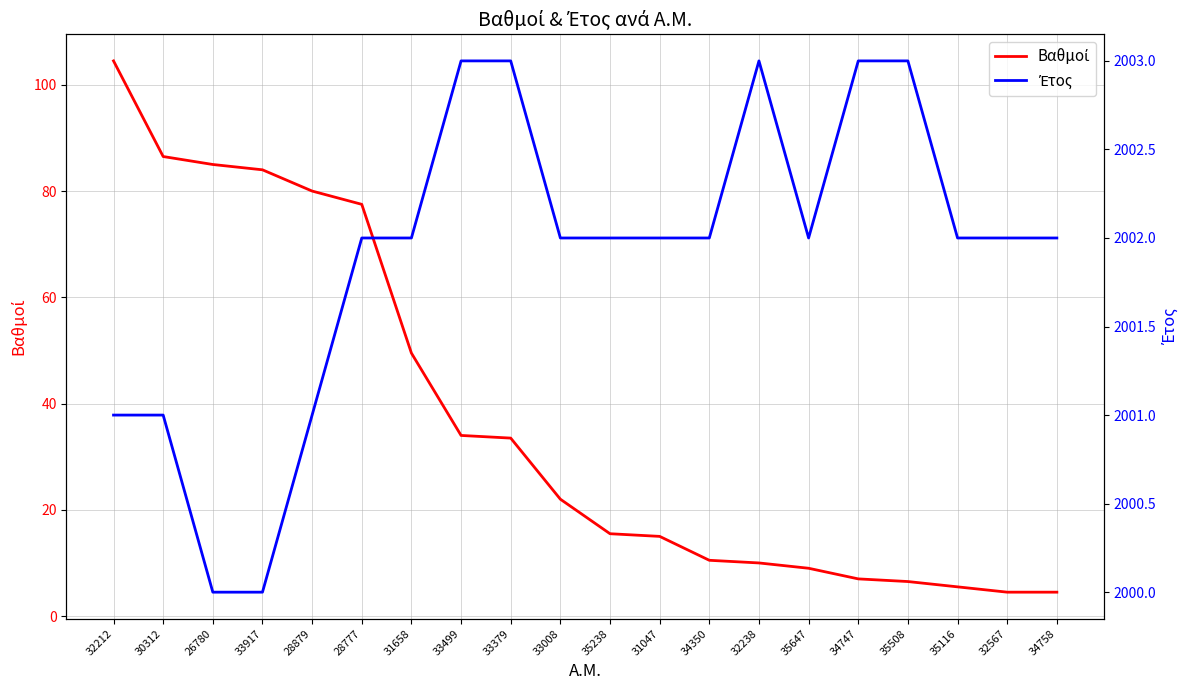

Which series has the largest range (max minus min)?

Βαθμοί